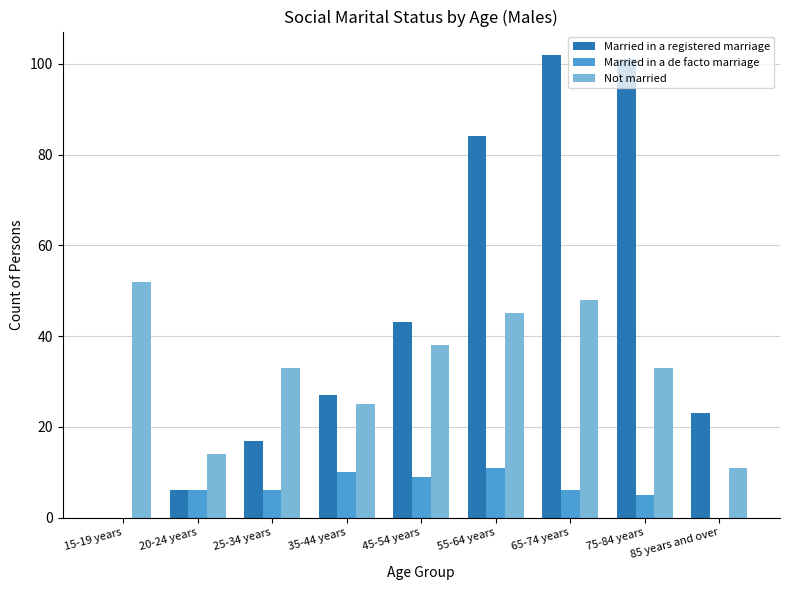

True or false: Married in a de facto marriage has a value of 0 at 85 years and over.

True